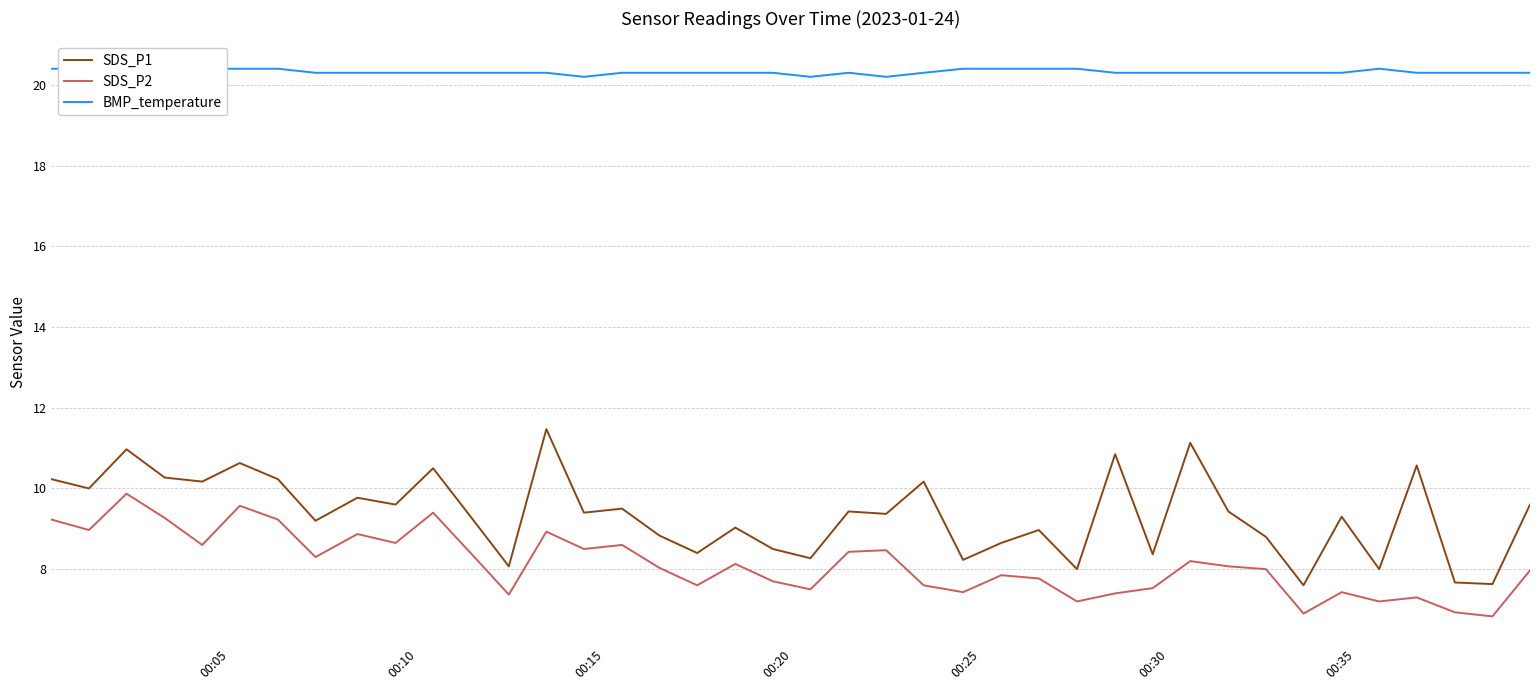

True or false: SDS_P1 and SDS_P2 intersect in this chart.

False